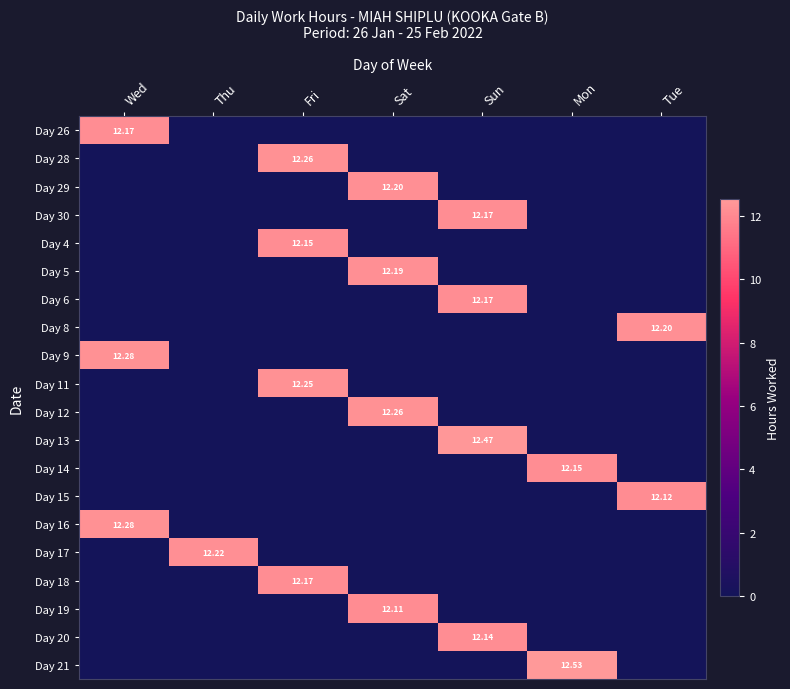

Which category has the highest value in the Day 19 series?

Sat